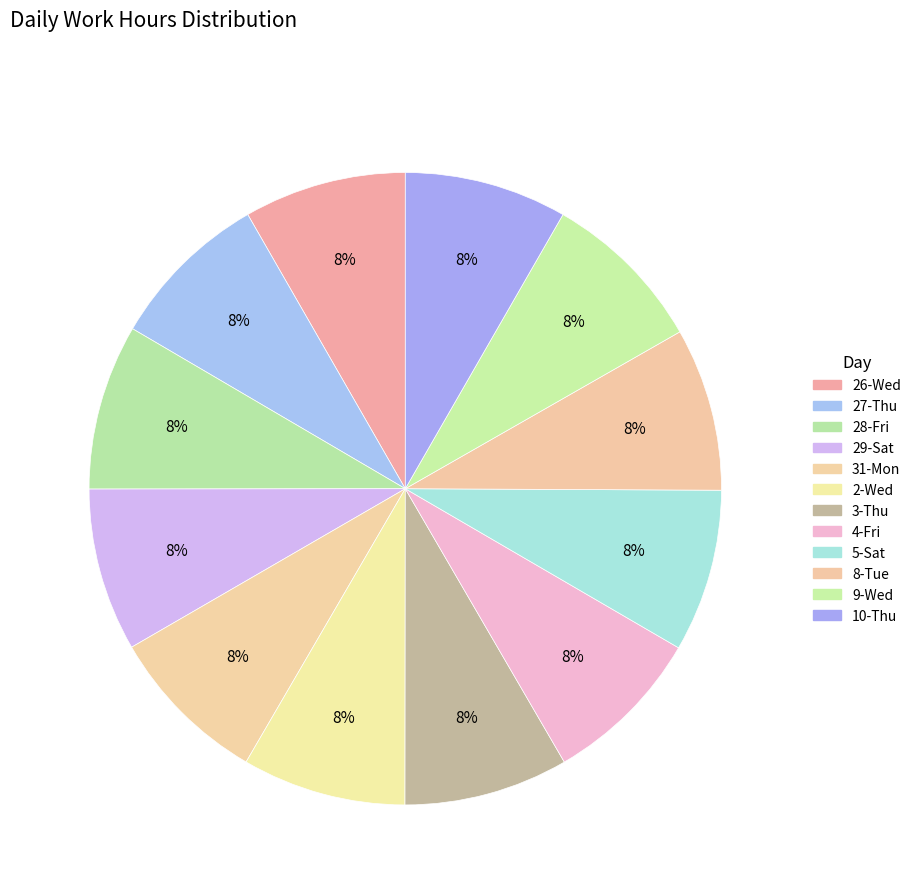

Count the number of slices in the pie.

12